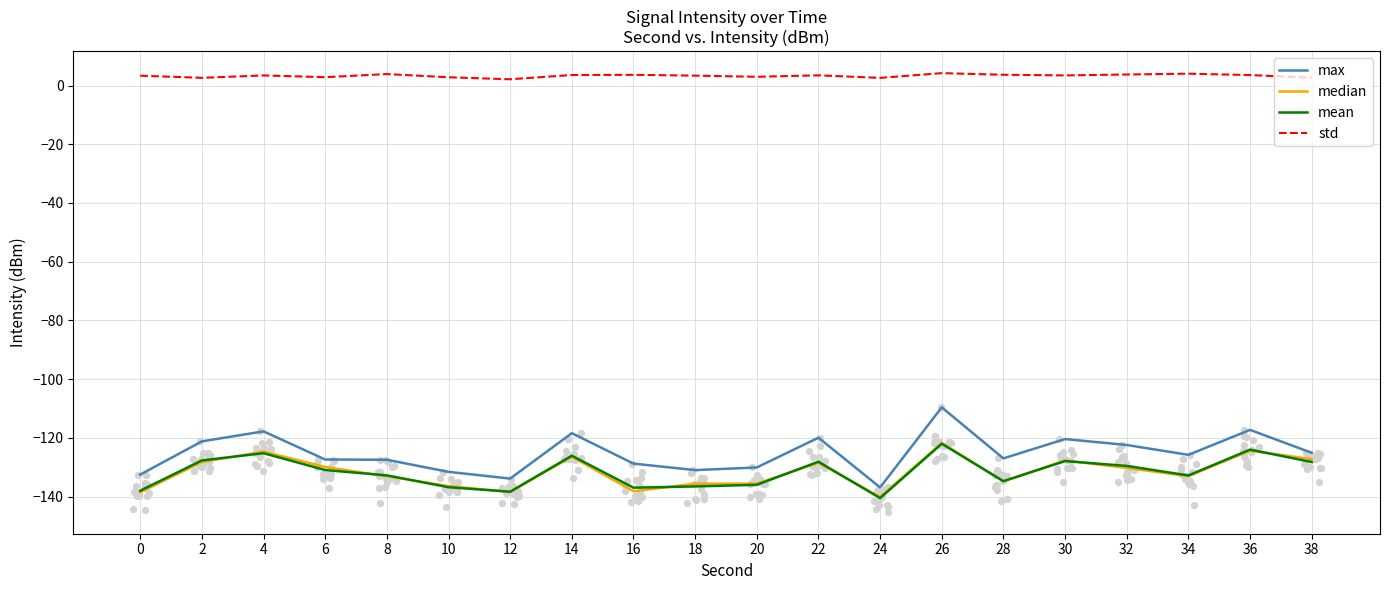

Which series has the largest total across all categories?

std